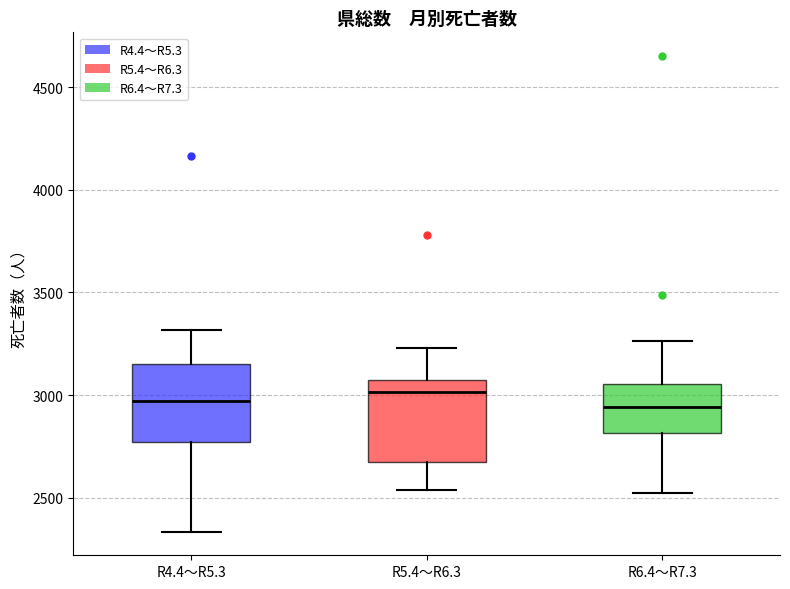

Where is the upper edge of the box for R6.4～R7.3 on the y-axis? The values are not printed on the chart, so give them approximately, as read against the axis.

3050